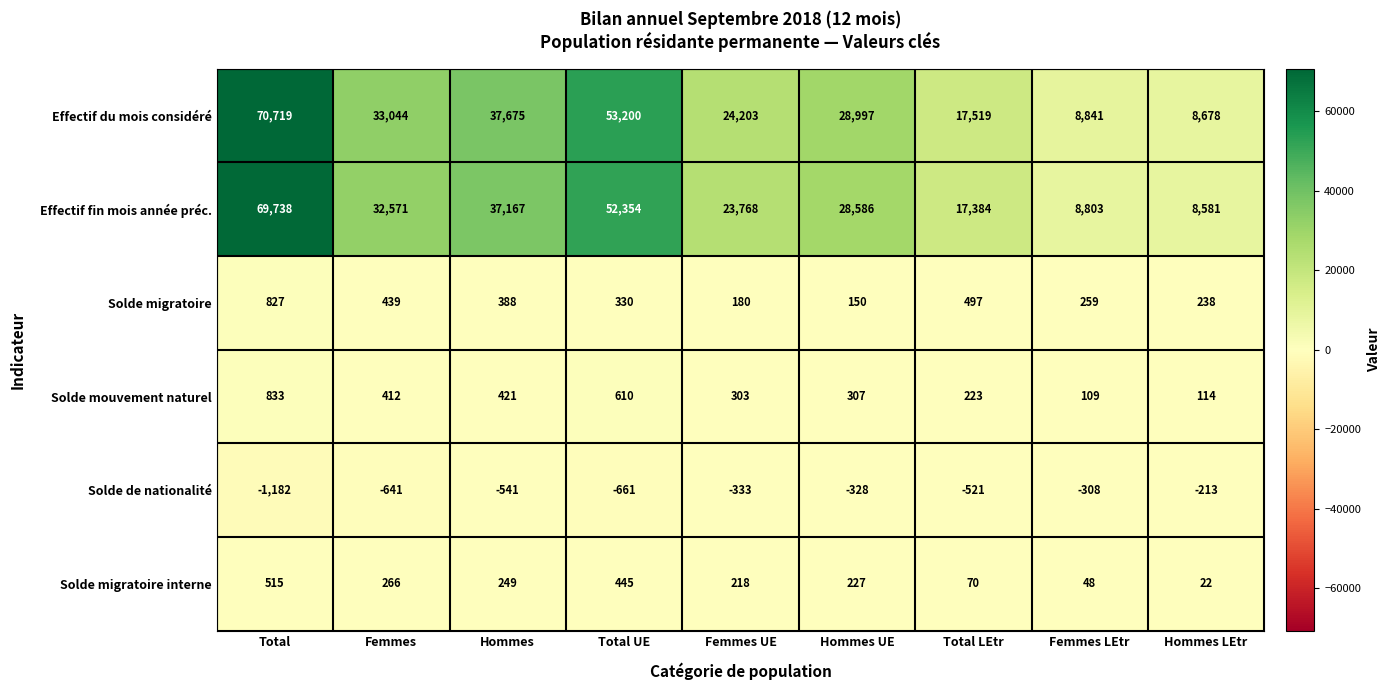

List the series in order of their peak value, highest first.

Effectif du mois considéré, Effectif fin mois année préc., Solde mouvement naturel, Solde migratoire, Solde migratoire interne, Solde de nationalité